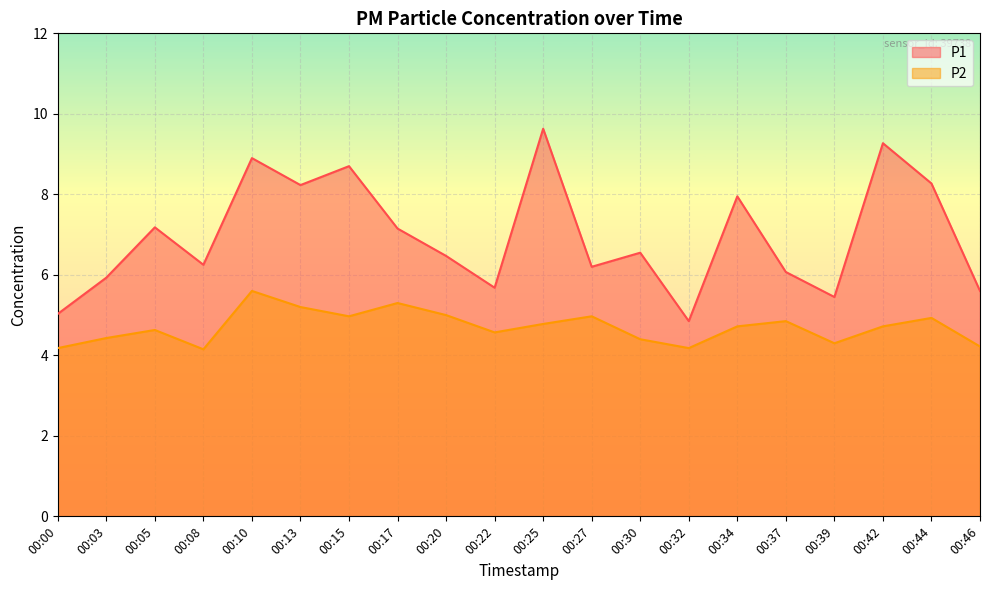

Which series has the largest range (max minus min)?

P1